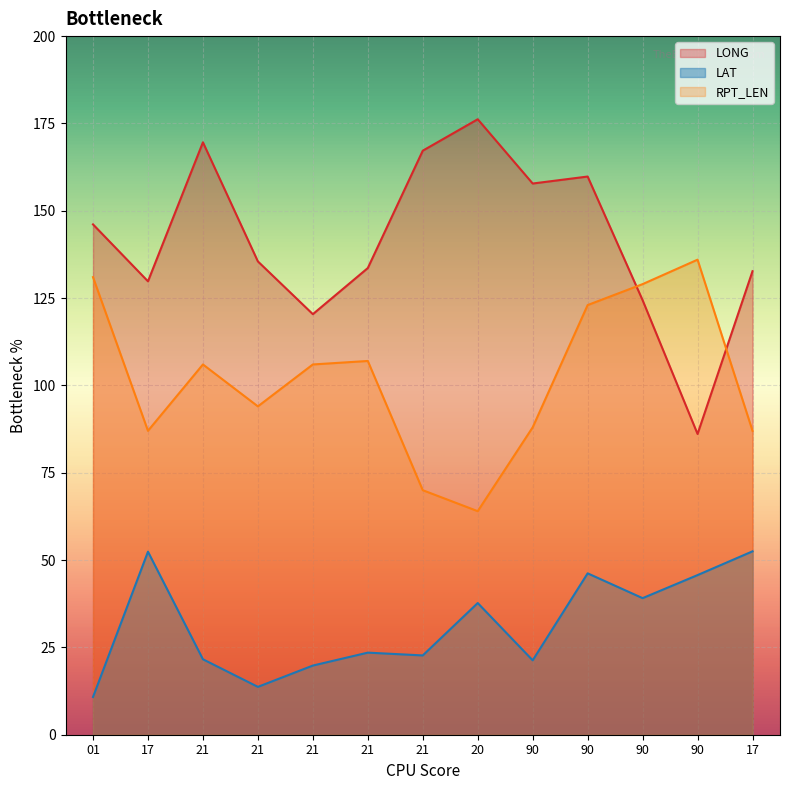

At which label does LAT reach its minimum?

01